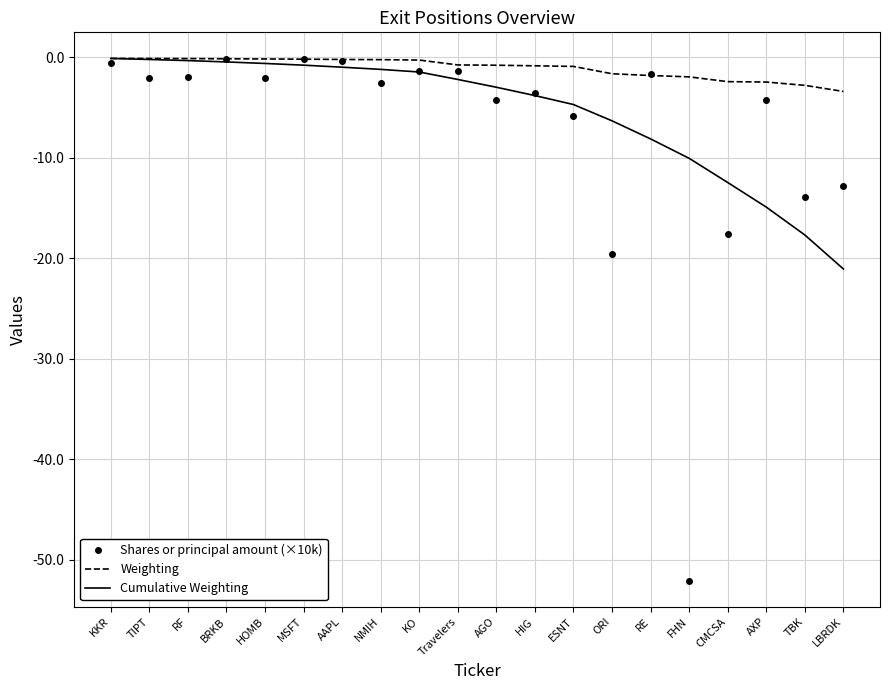

Which category has the lowest value in the Cumulative Weighting series?

LBRDK